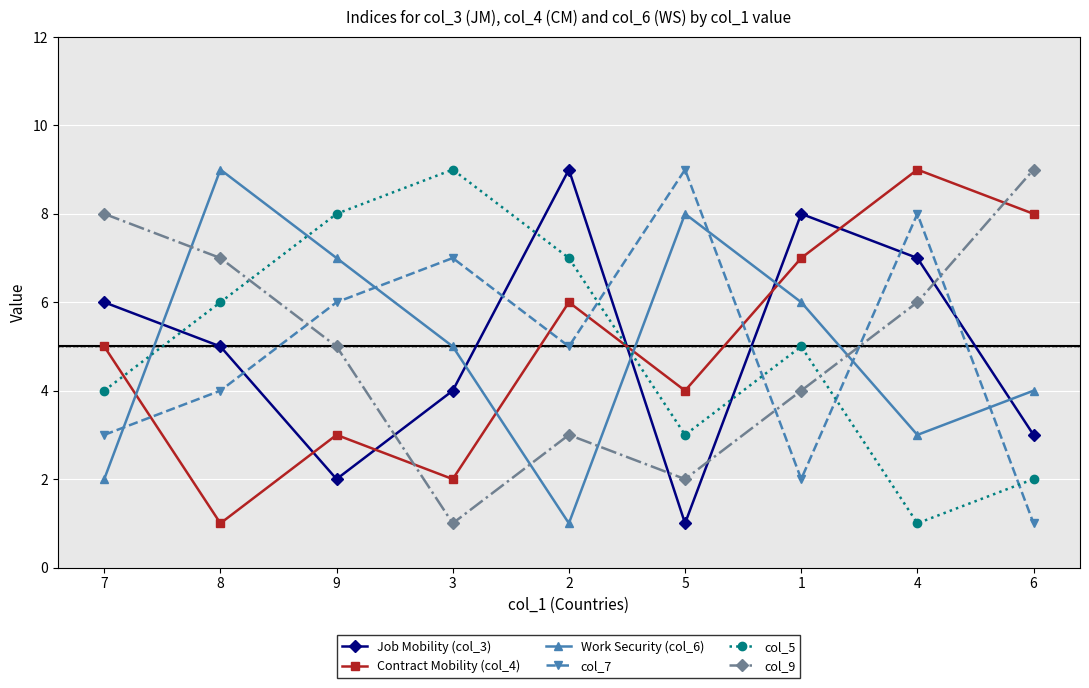

True or false: col_7 has a value of 3 at 1.

False